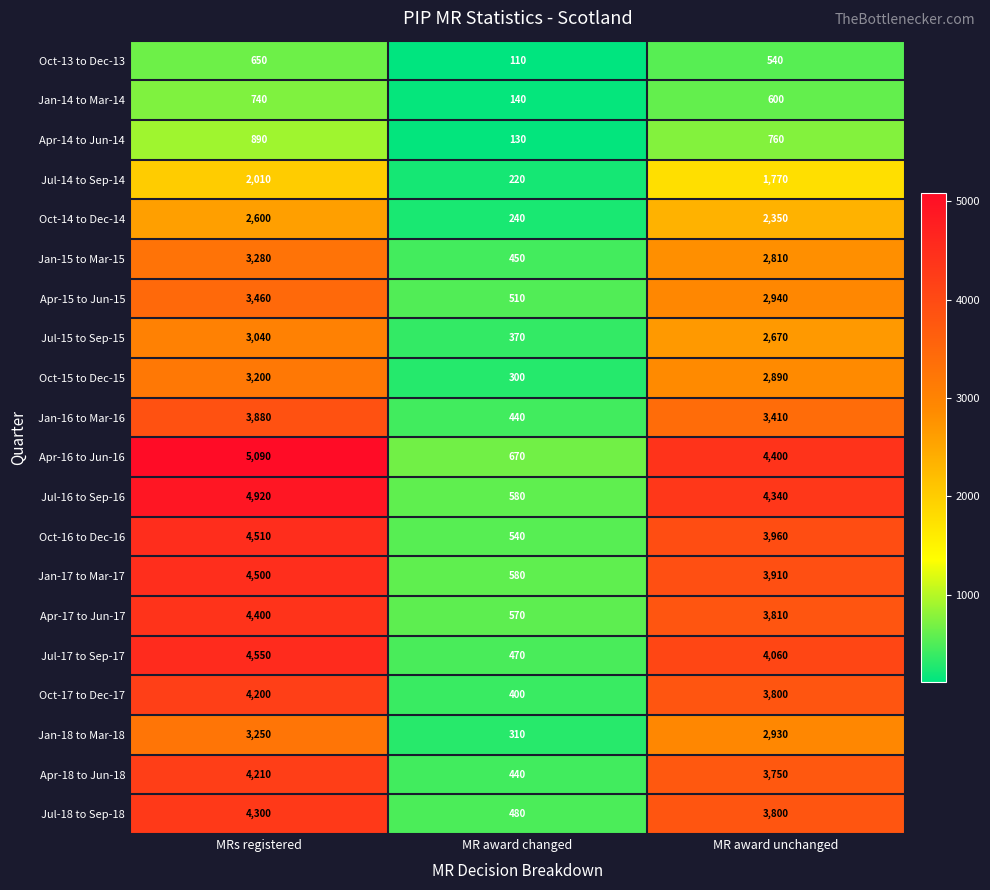

Where does the Oct-15 to Dec-15 series first go above 2890?

MRs registered